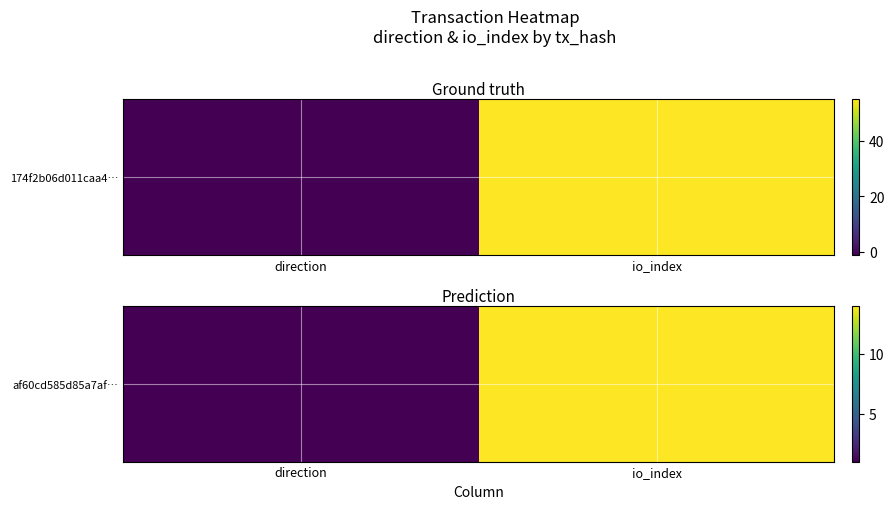

Reading left to right, transcribe all the data shown in this chart.

direction=1	io_index=14